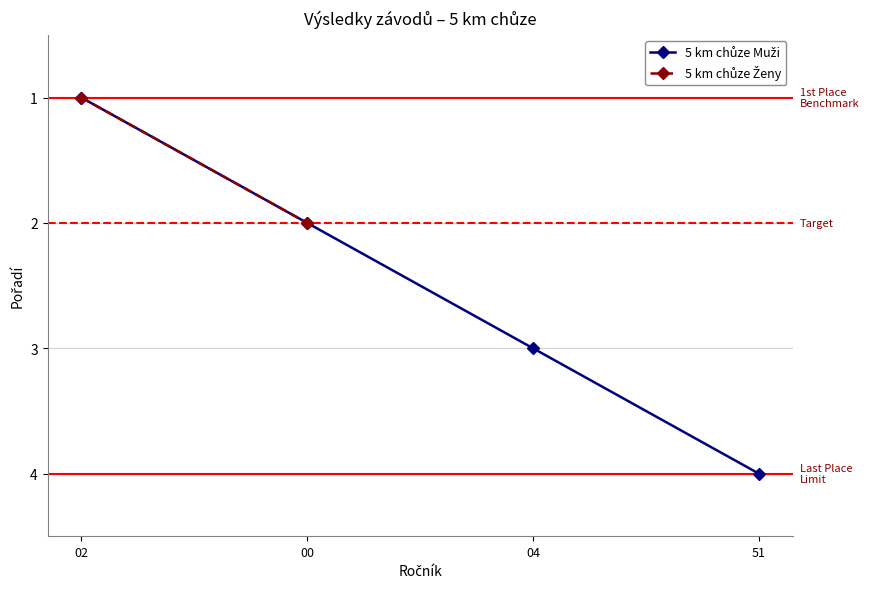

Which has a higher value, 51 or 04?

51